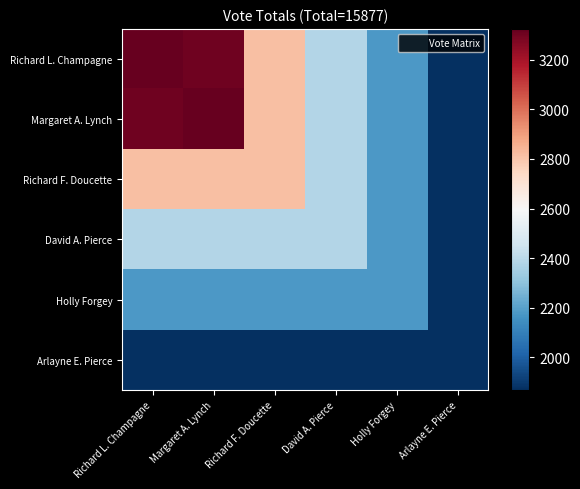

Rank the series at Richard F. Doucette from lowest to highest value.

Arlayne E. Pierce, Holly Forgey, David A. Pierce, Richard L. Champagne, Margaret A. Lynch, Richard F. Doucette